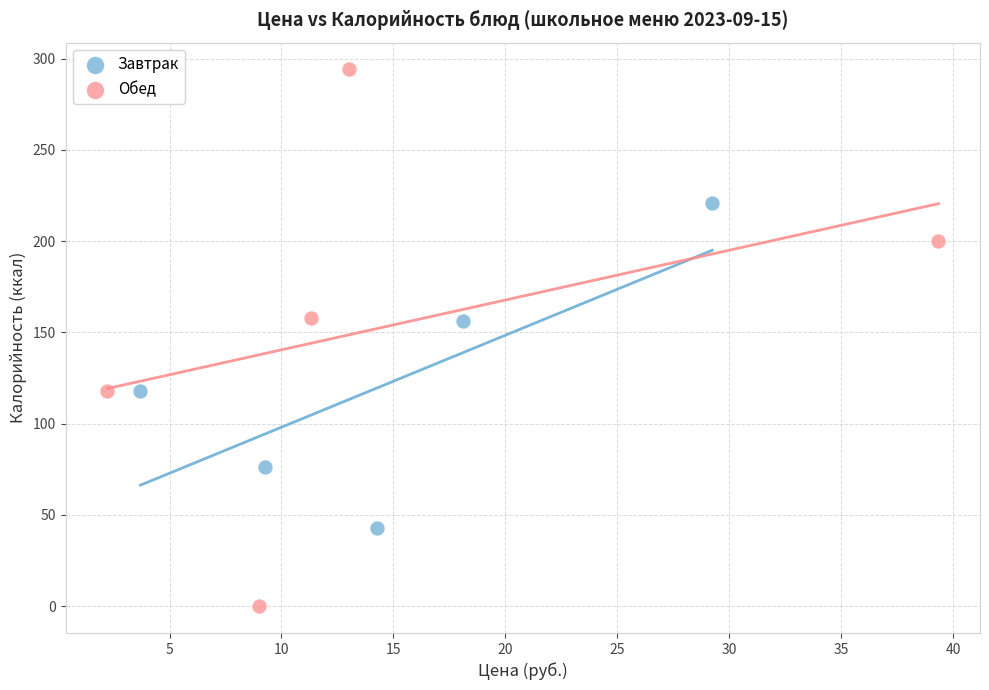

Which series has the largest Y range (max minus min)?

Обед